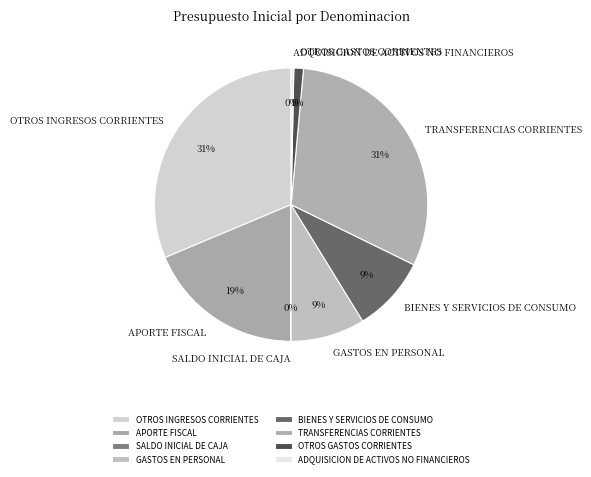

Which has a higher value, OTROS GASTOS CORRIENTES or BIENES Y SERVICIOS DE CONSUMO?

BIENES Y SERVICIOS DE CONSUMO